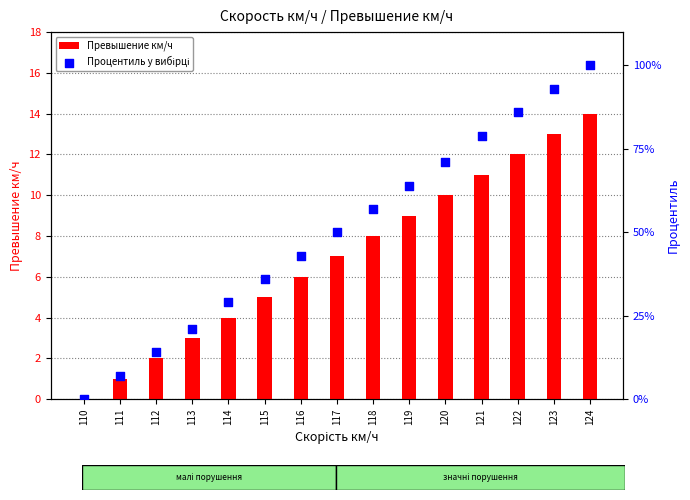

What is the total value across all series at 118?

65